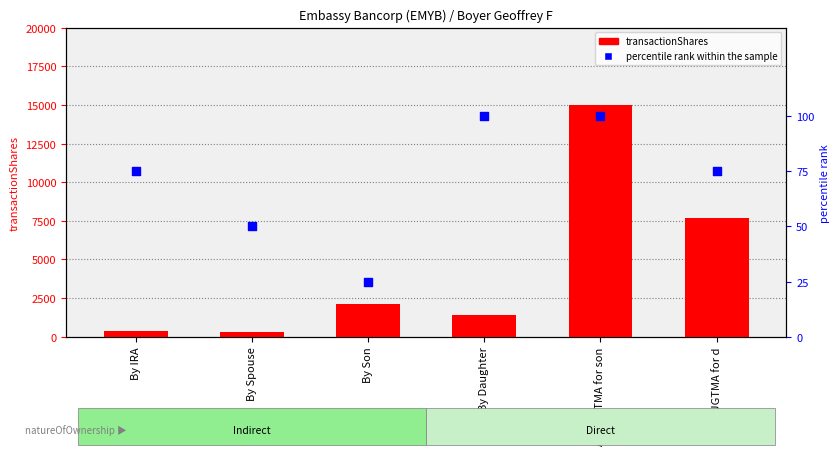

At which category is the sum across all series the highest?

As PUGTMA for son